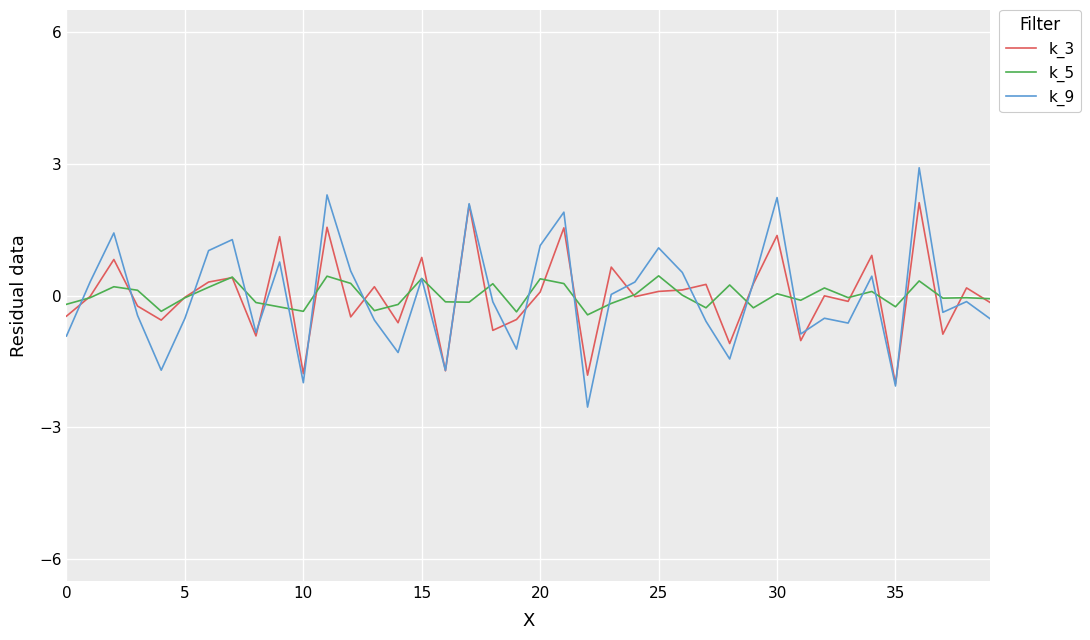

Which series has the largest range (max minus min)?

k_9